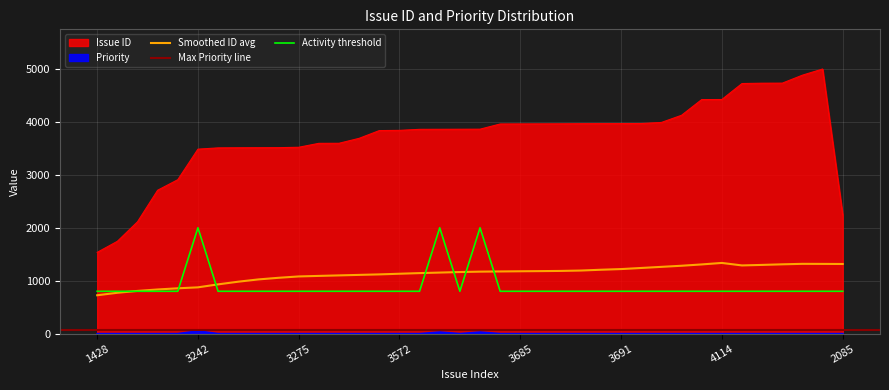

At which category does Priority reach its first local peak?

3242